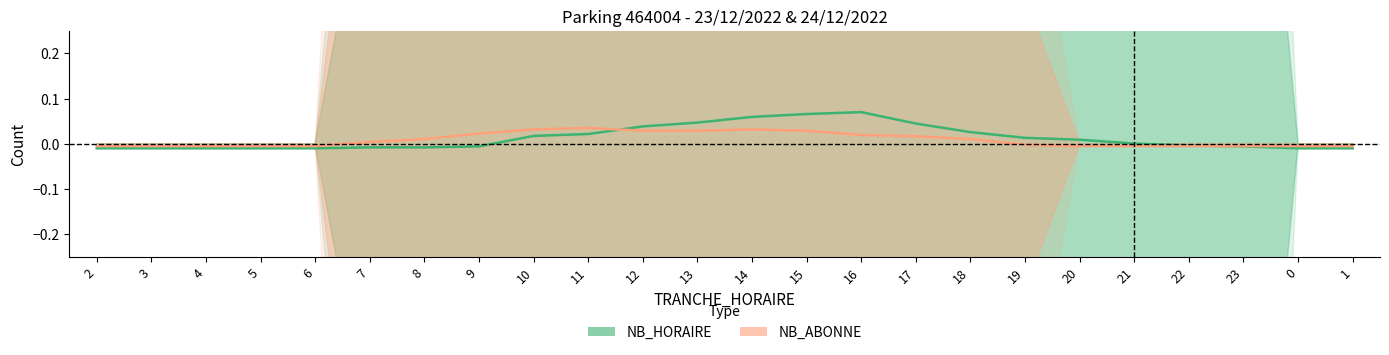

List the series in order of their overall mean, highest first.

NB_HORAIRE, NB_ABONNE